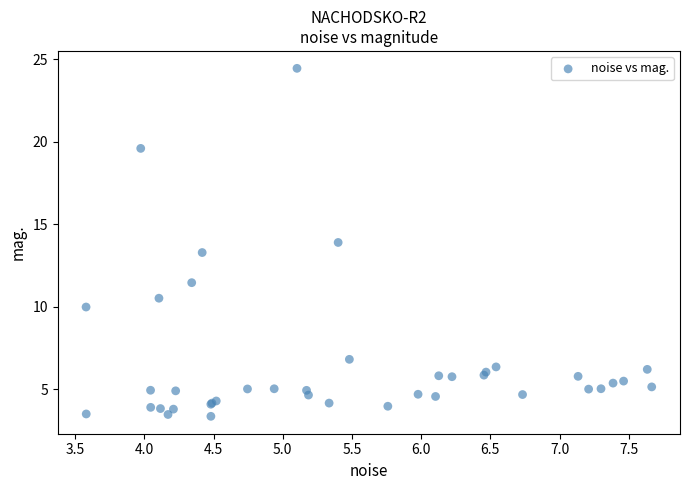

What Y value in the scatter plot is closest to 13?

13.3